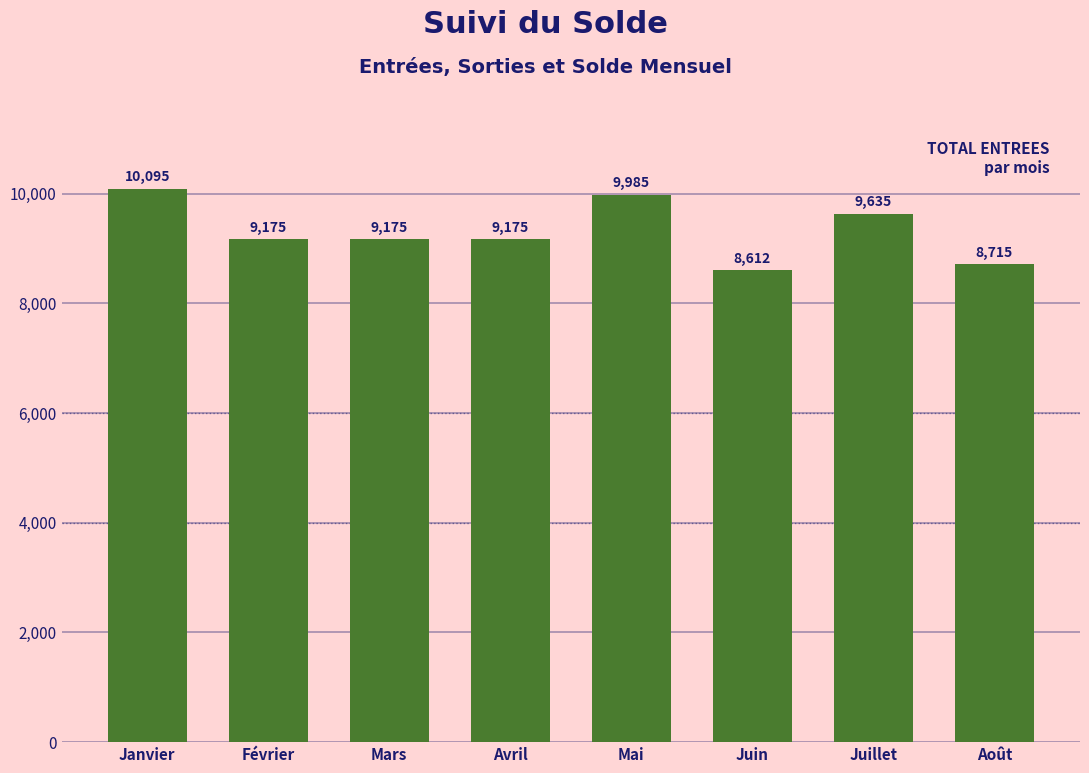

Reading right to left, transcribe all the data shown in this chart.

8715	9635	8612	9985	9175	9175	9175	10095